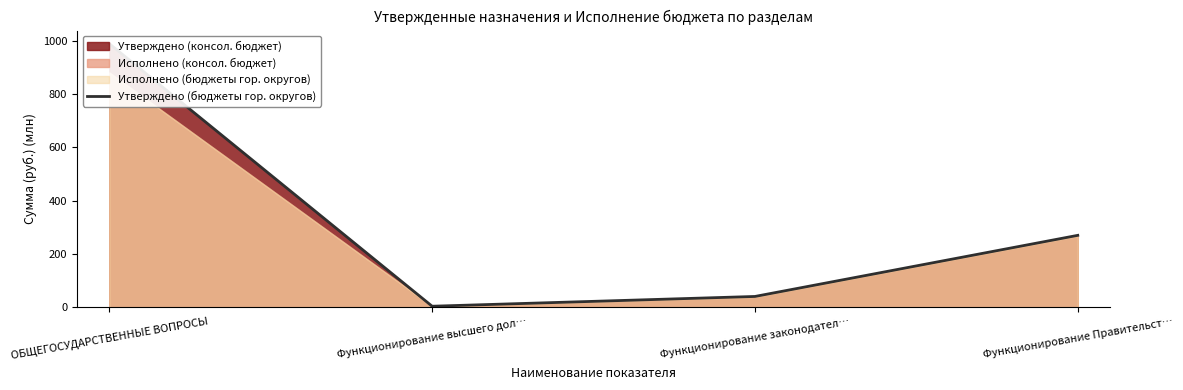

Does the chart have visible grid lines?

No